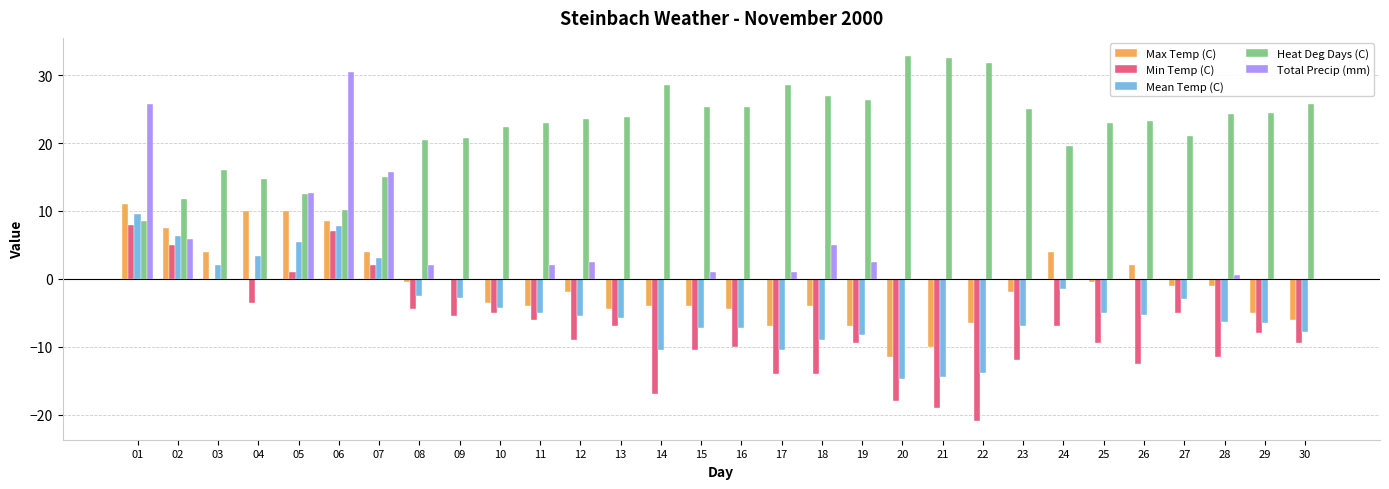

What is the sum of all Mean Temp (C) values?

-126.9